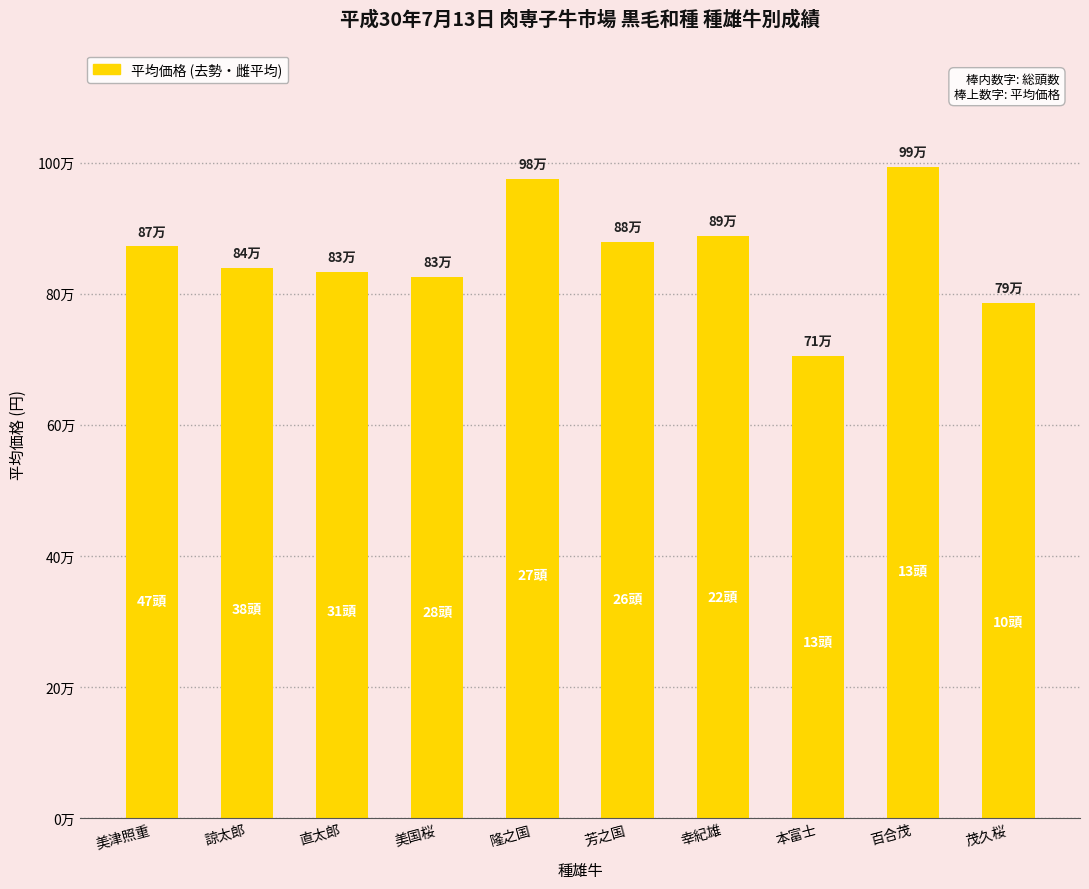

Does the chart contain any negative values?

No